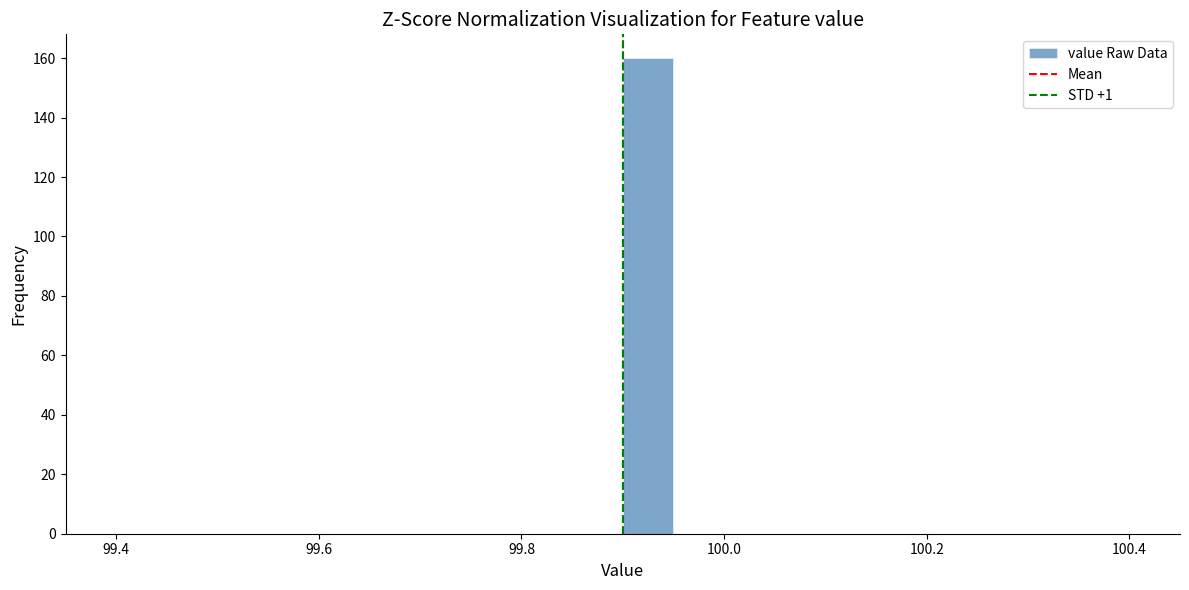

Around what value on the x-axis is the tallest bar? Give the approximate position of its centre, as read against the axis.

99.92